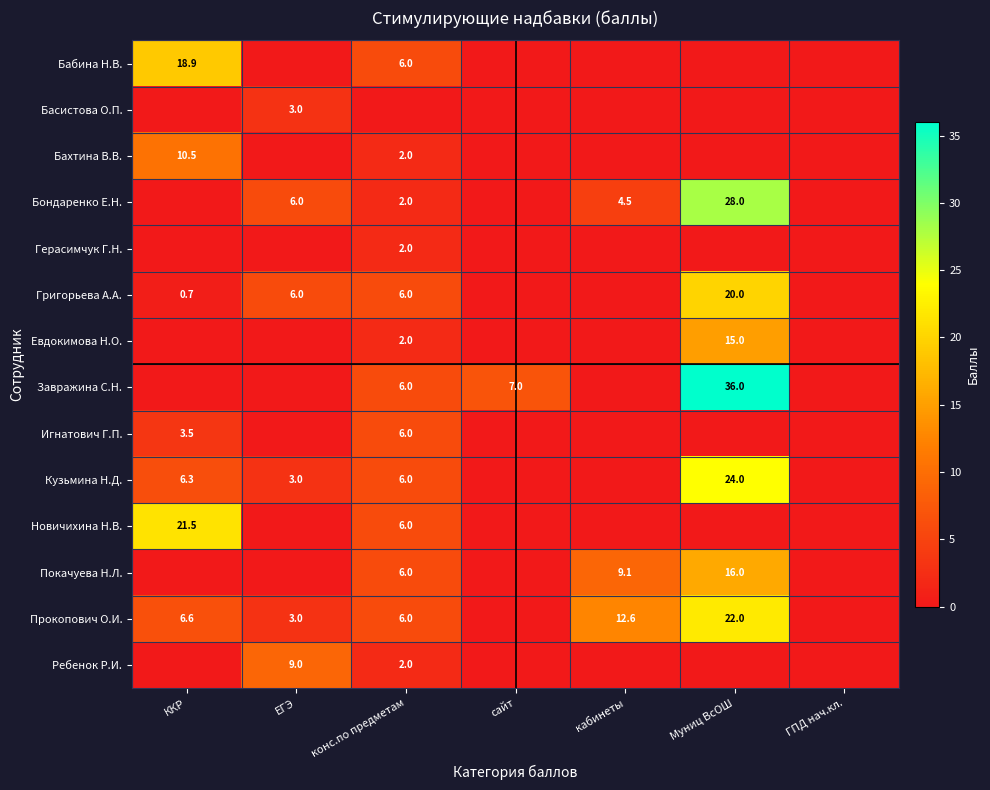

The Игнатович Г.П. series shows 8.2 at конс.по предметам. True or false?

False